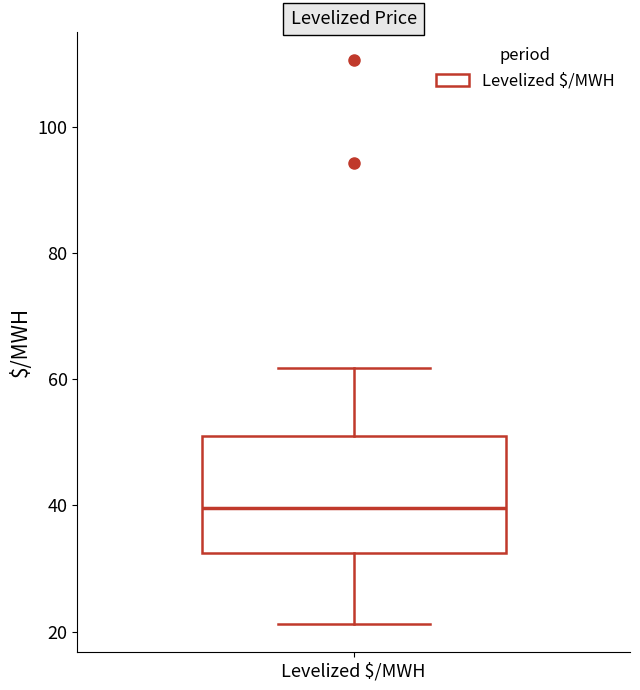

Transcribe this box plot: give where the median line is, the range the box spans, and where the two whiskers end, as read against the y-axis. The values are not printed on the chart, so give them approximately, as read against the axis.

median 40, box 32 to 50, whiskers 22 to 62